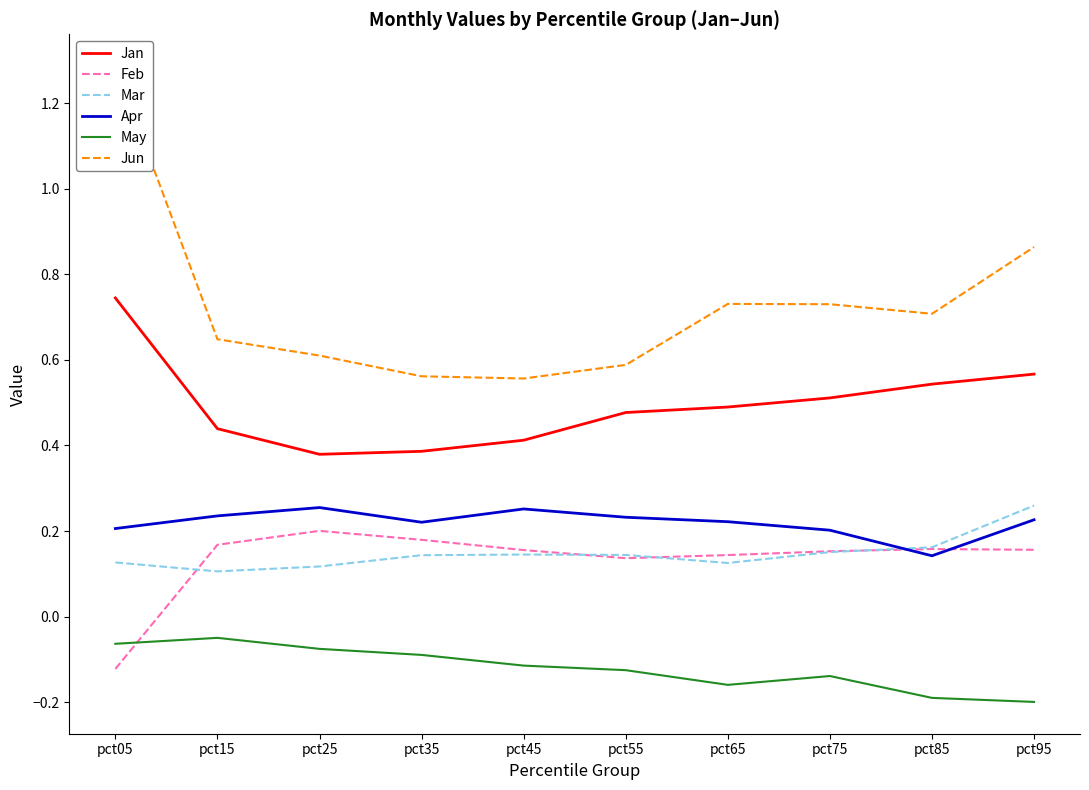

True or false: Jun and Jan intersect in this chart.

False